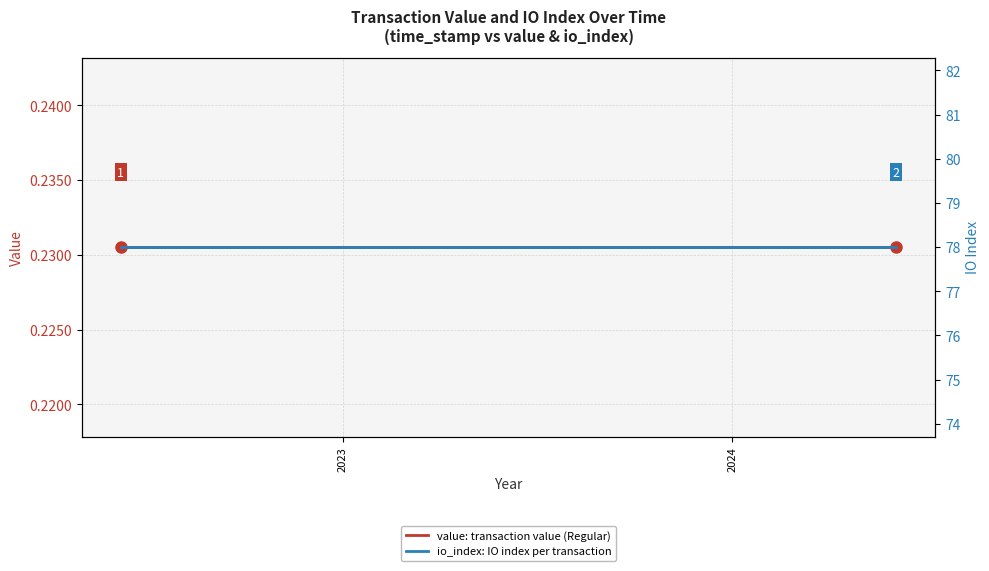

What is the greatest value displayed?

78.0